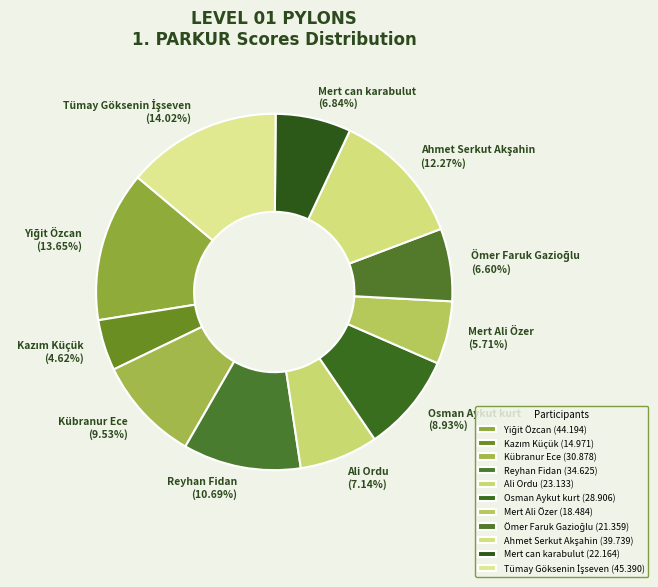

What is the ratio of the value at Osman Aykut kurt to the value at Reyhan Fidan?

0.8